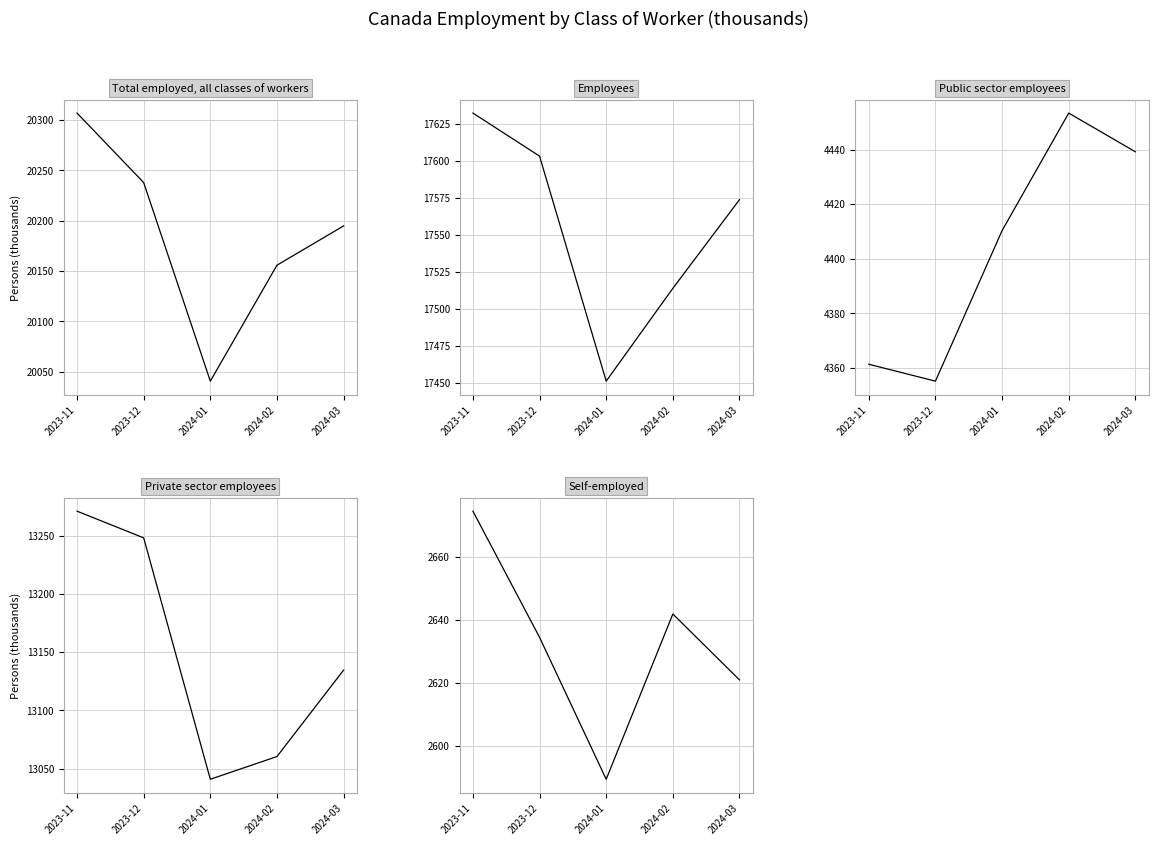

What are all the series names shown in the legend?

Total employed, all classes of workers, Employees, Public sector employees, Private sector employees, Self-employed